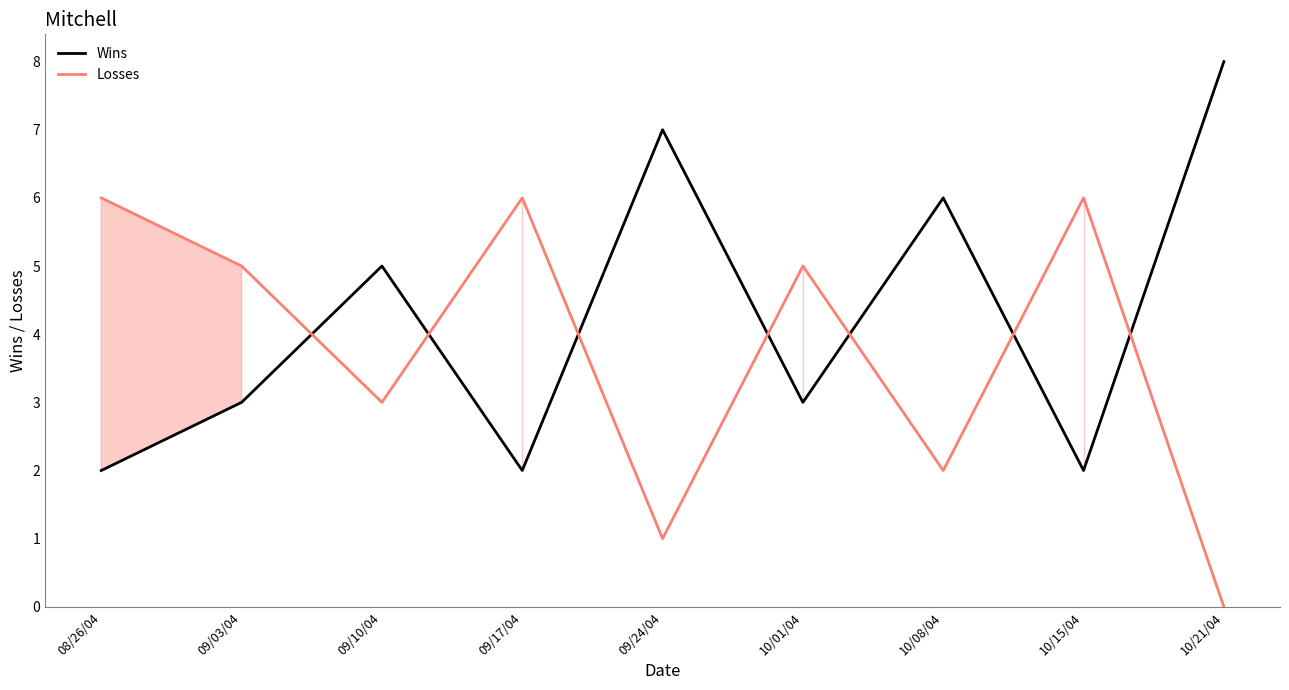

Is it true that Wins equals 3 at 10/21/04?

False